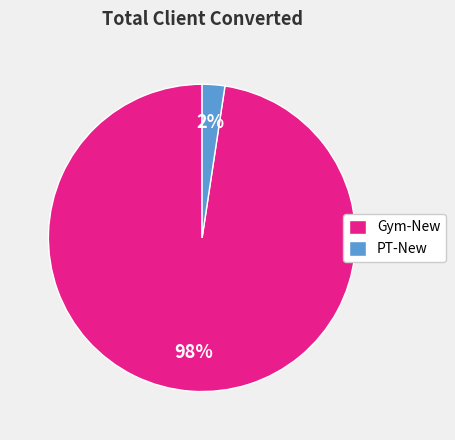

Is the sum of Gym-New and PT-New greater than half?

Yes